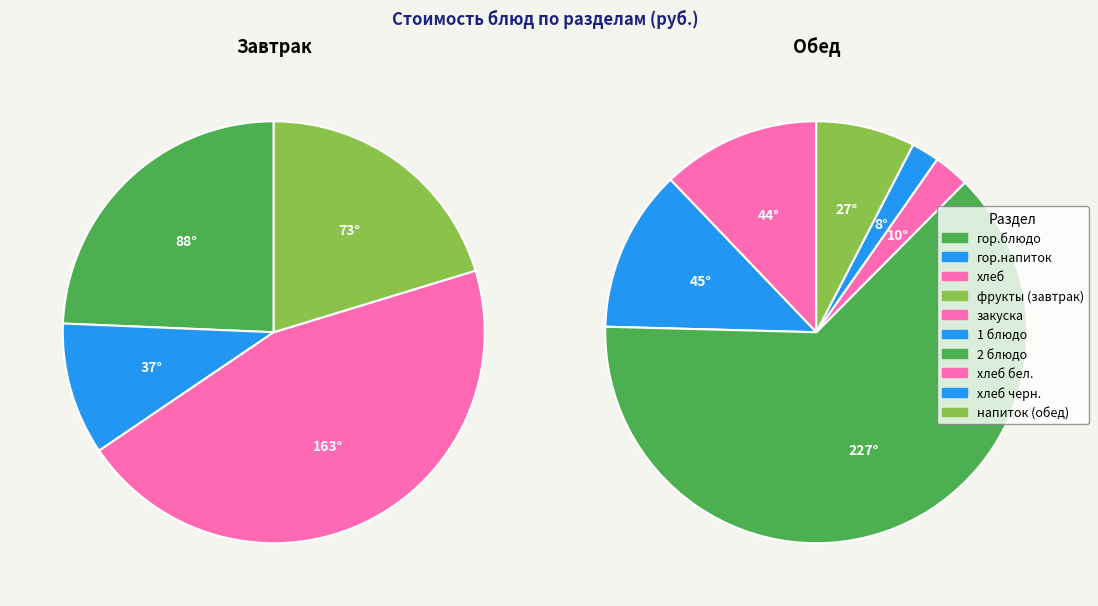

Count the number of slices in the pie.

10